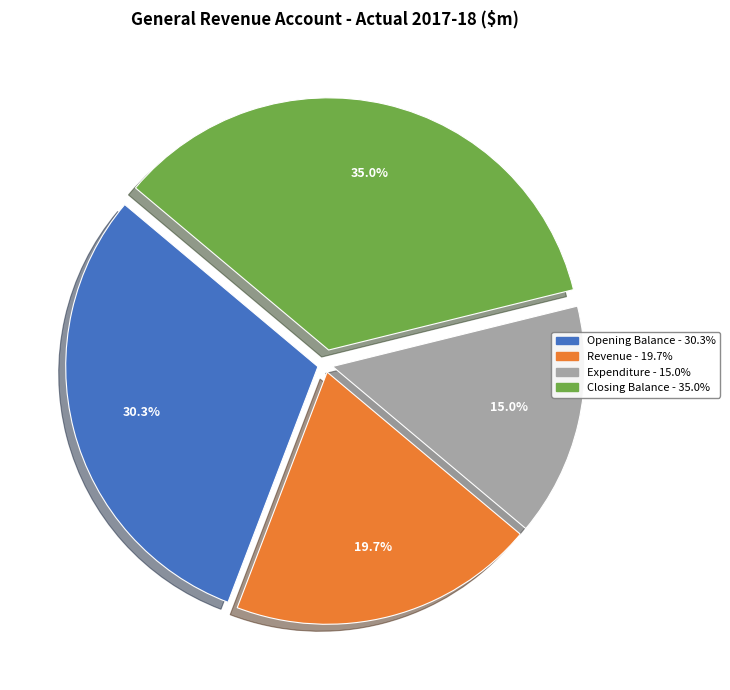

Is there a majority slice in this chart?

No